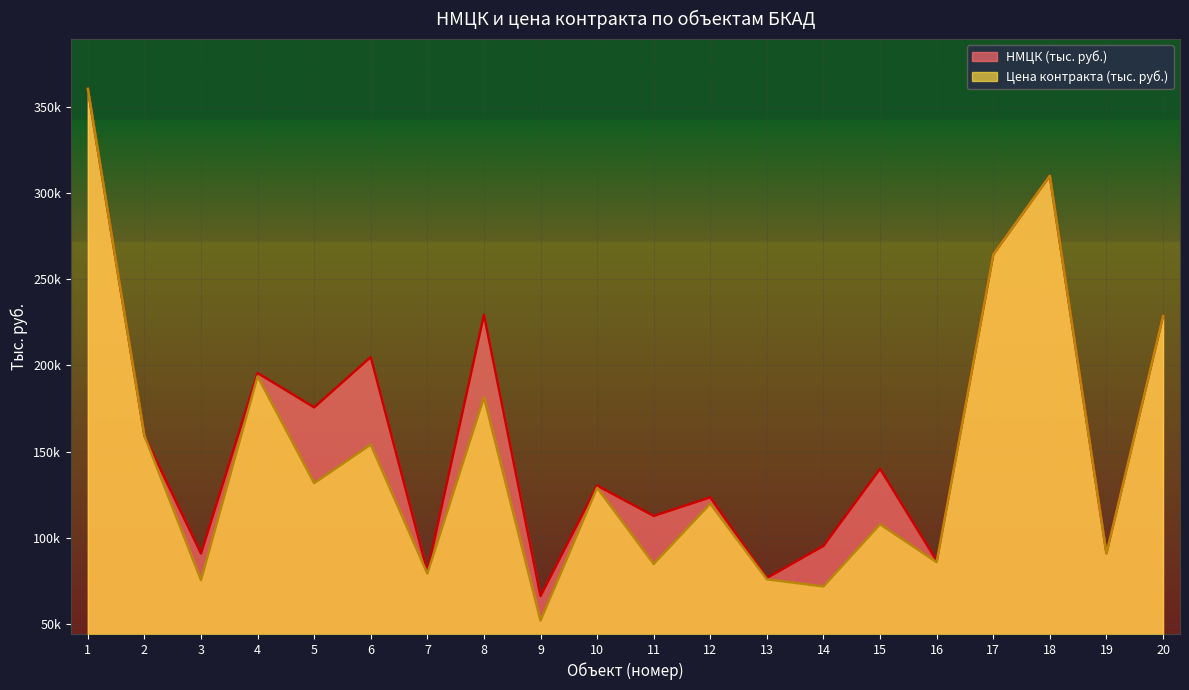

True or false: НМЦК (тыс. руб.) and Цена контракта (тыс. рублей) cross at least once.

False